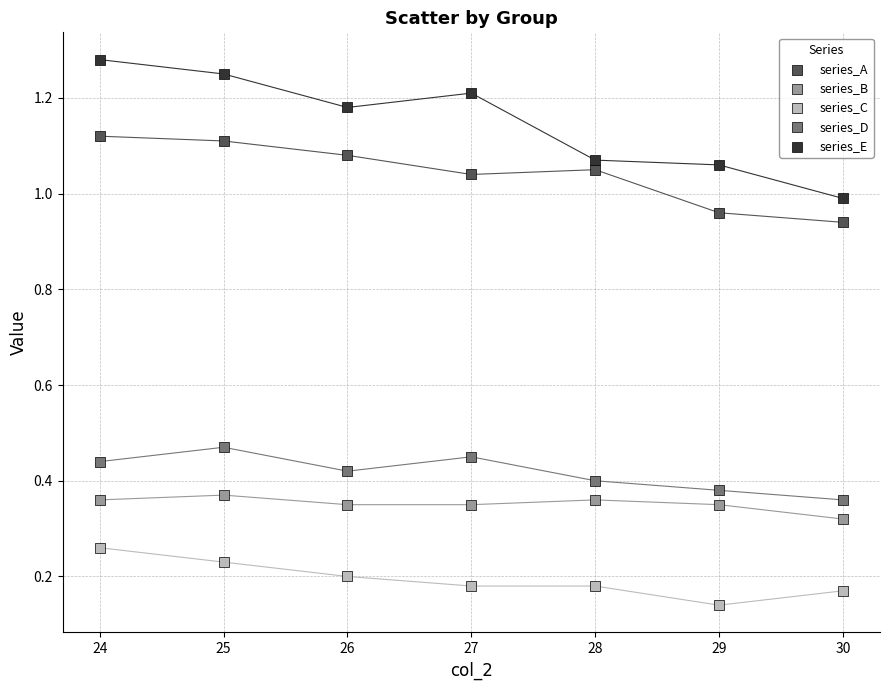

Which series reaches the maximum Y coordinate?

series_E